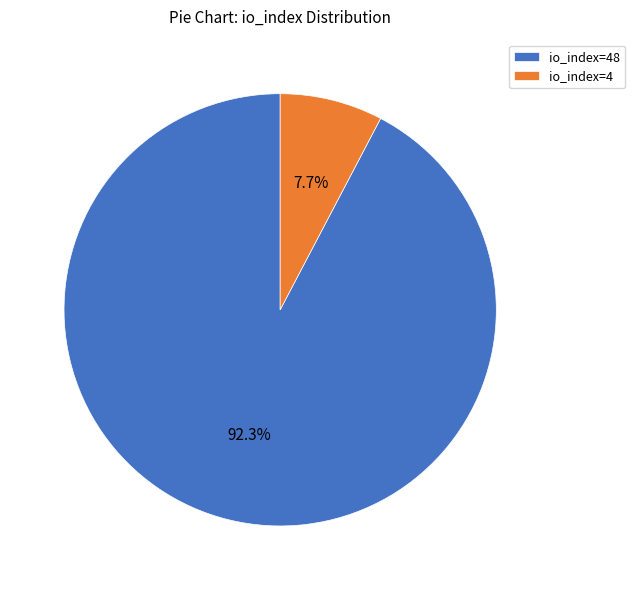

To the nearest percent, what percentage of the pie is io_index=4?

8%